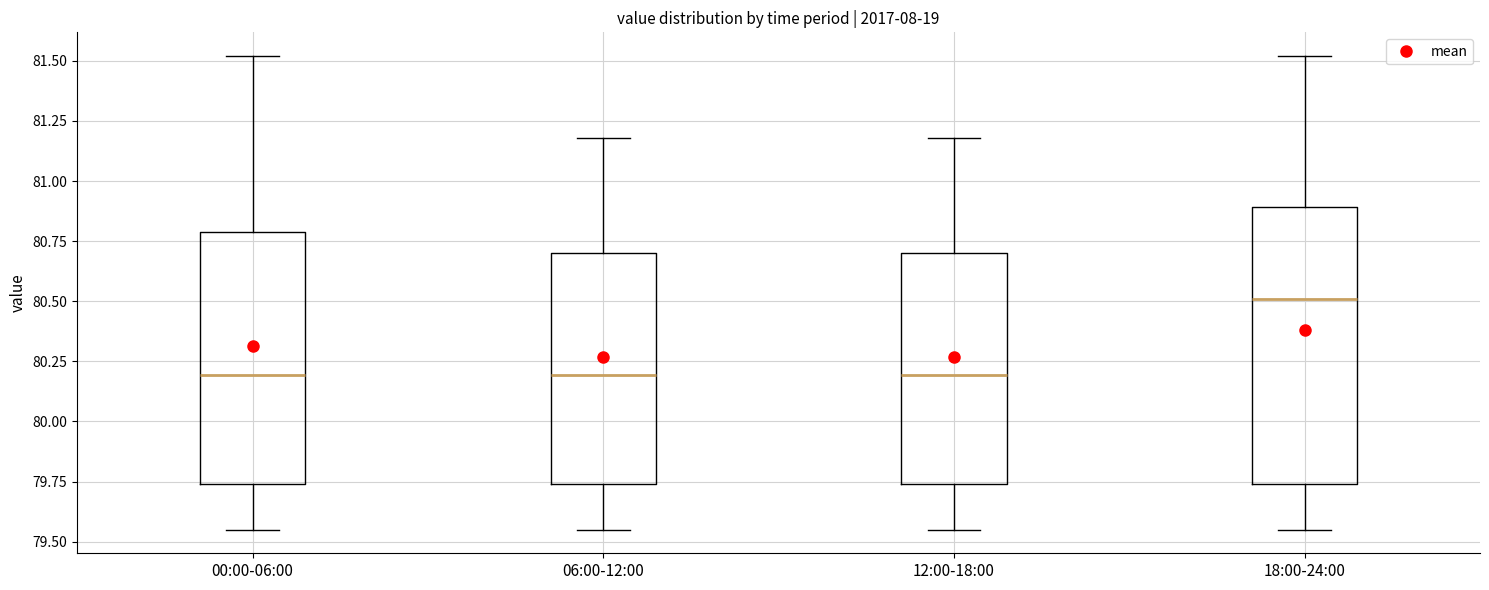

Reading left to right, transcribe this box plot: for each box, give where its median line is, the range the box spans, and where its two whiskers end, as read against the y-axis. The values are not printed on the chart, so give them approximately, as read against the axis.

00:00-06:00: median 80.20, box 79.75 to 80.80, whiskers 79.55 to 81.50
06:00-12:00: median 80.20, box 79.75 to 80.70, whiskers 79.55 to 81.20
12:00-18:00: median 80.20, box 79.75 to 80.70, whiskers 79.55 to 81.20
18:00-24:00: median 80.50, box 79.75 to 80.90, whiskers 79.55 to 81.50